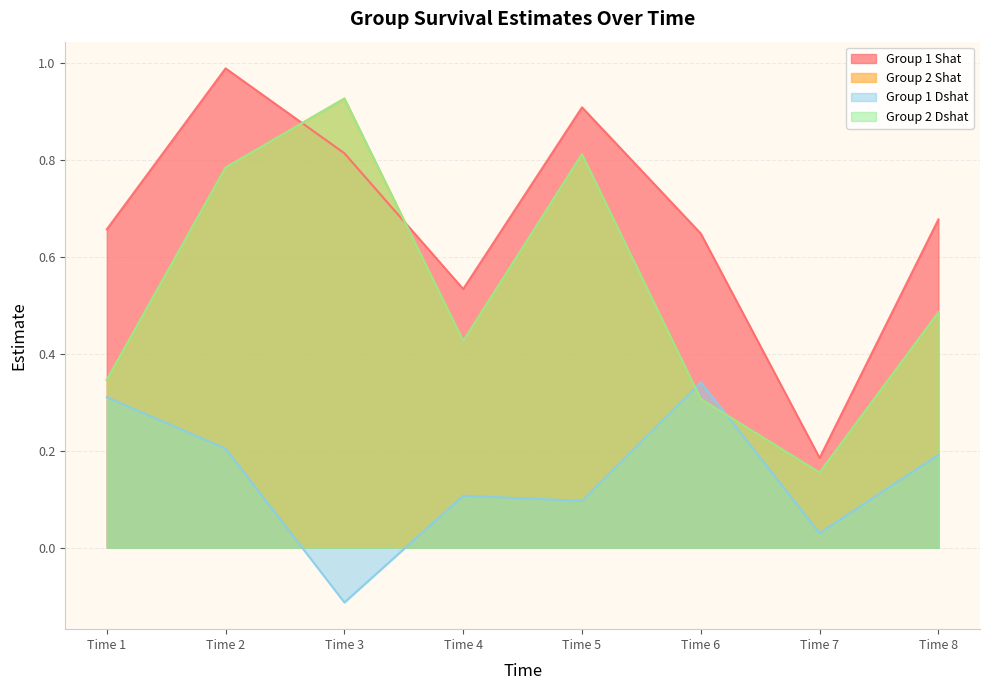

At Time 6, list the series in order from smallest to largest.

Group 2 Shat, Group 2 Dshat, Group 1 Dshat, Group 1 Shat